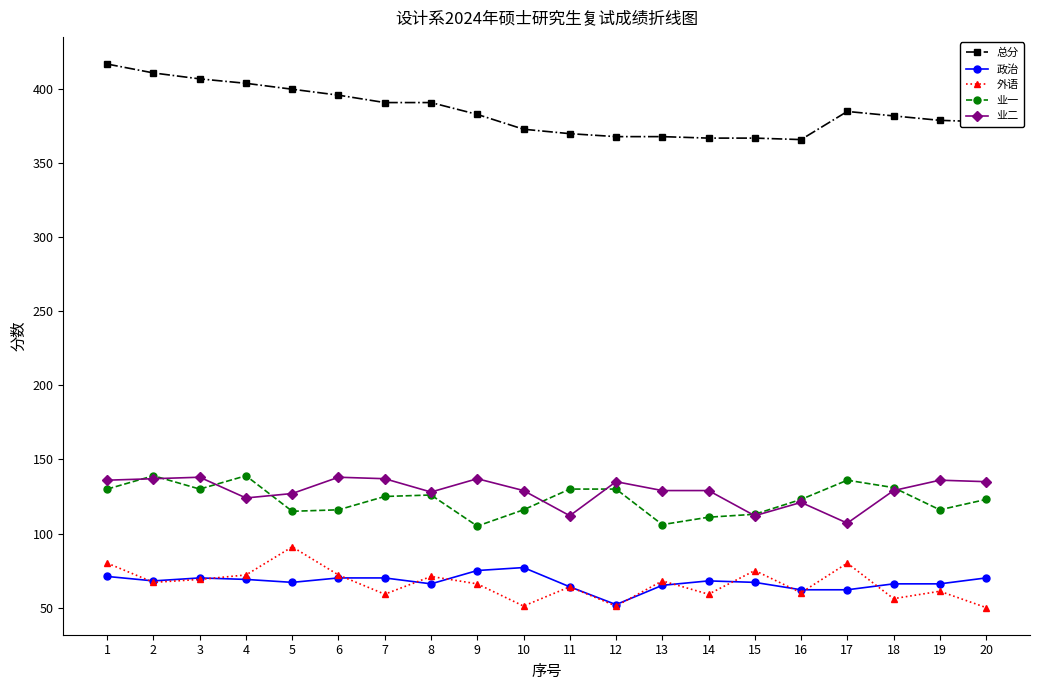

True or false: 政治 and 外语 cross at least once.

True